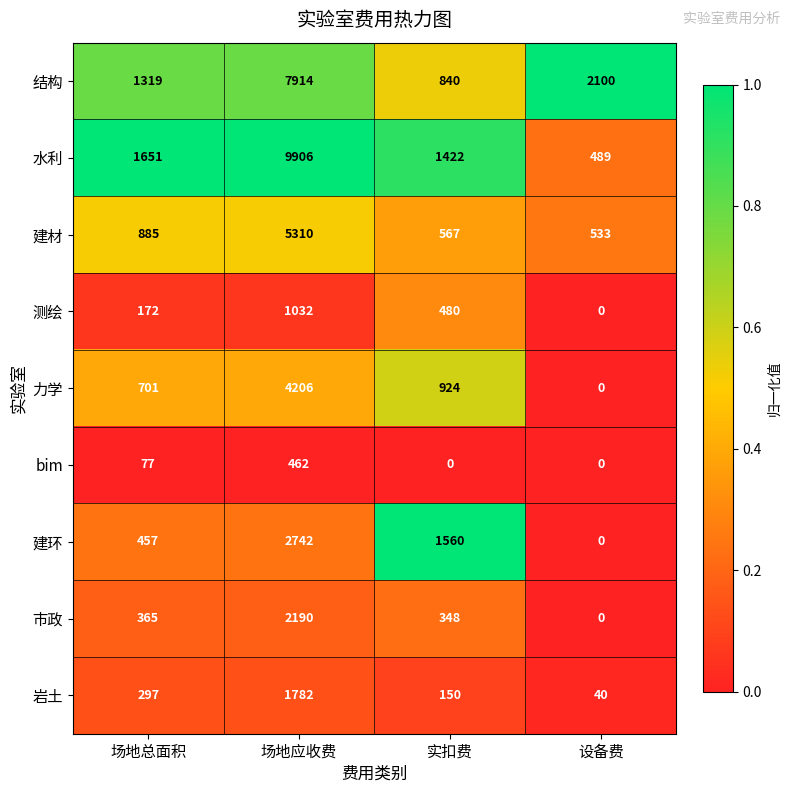

At which label is 建材 closest to 2921?

场地总面积